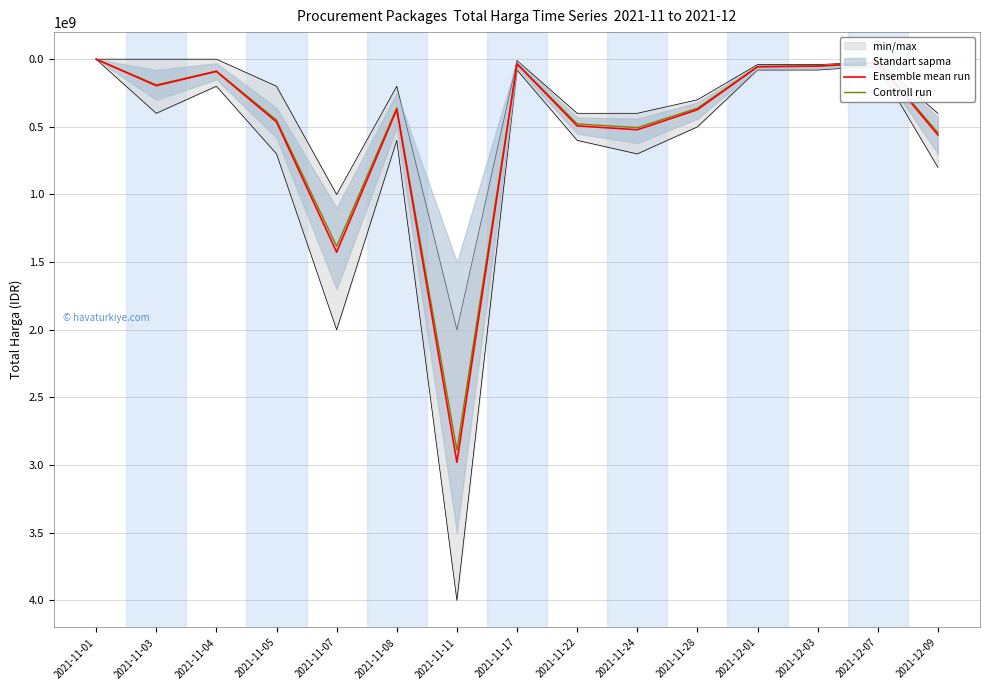

True or false: Controll run and Ensemble mean run intersect in this chart.

False